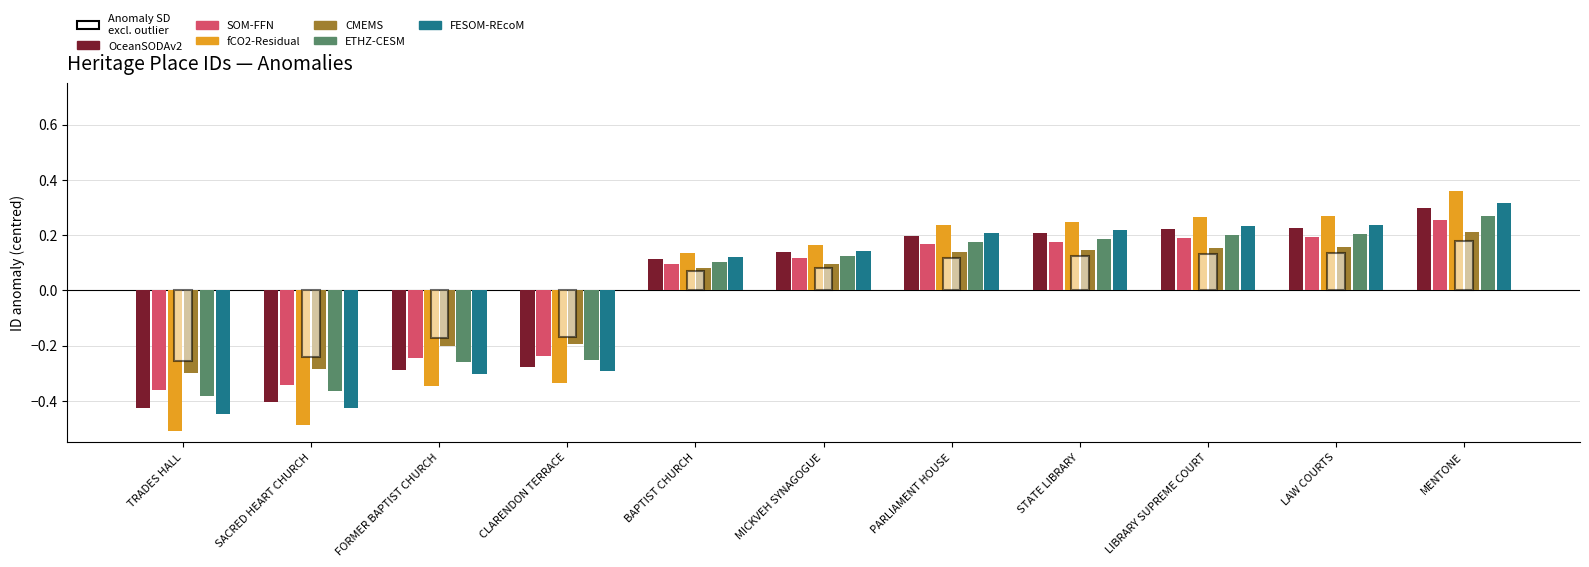

At which label does fCO2-Residual reach its peak?

MENTONE